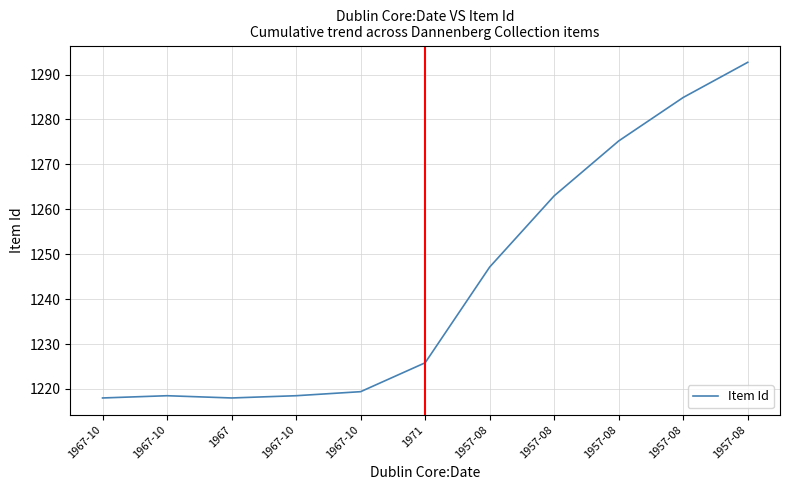

The chart shows a value of 1263.0 at 1957-08. True or false?

True